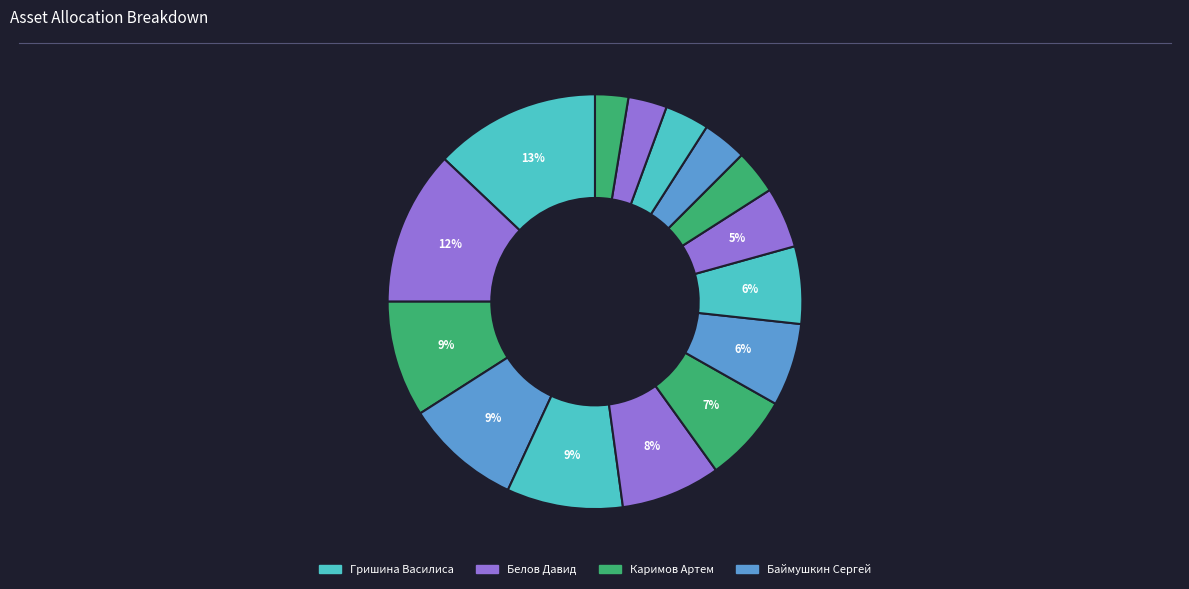

Count the number of slices in the pie.

15